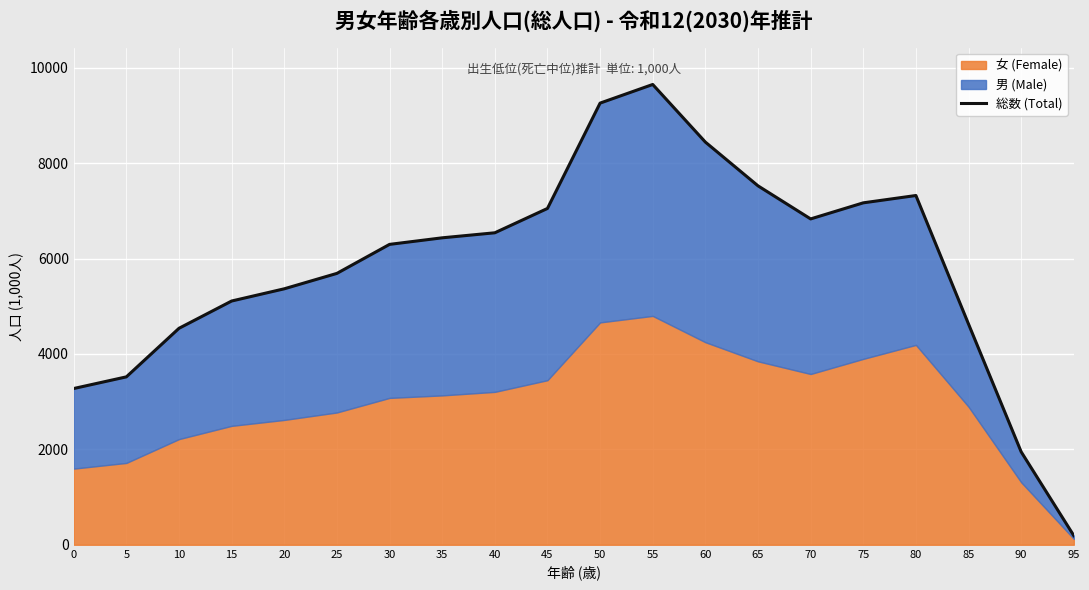

What is the difference between the second highest and minimum values?

9067.4